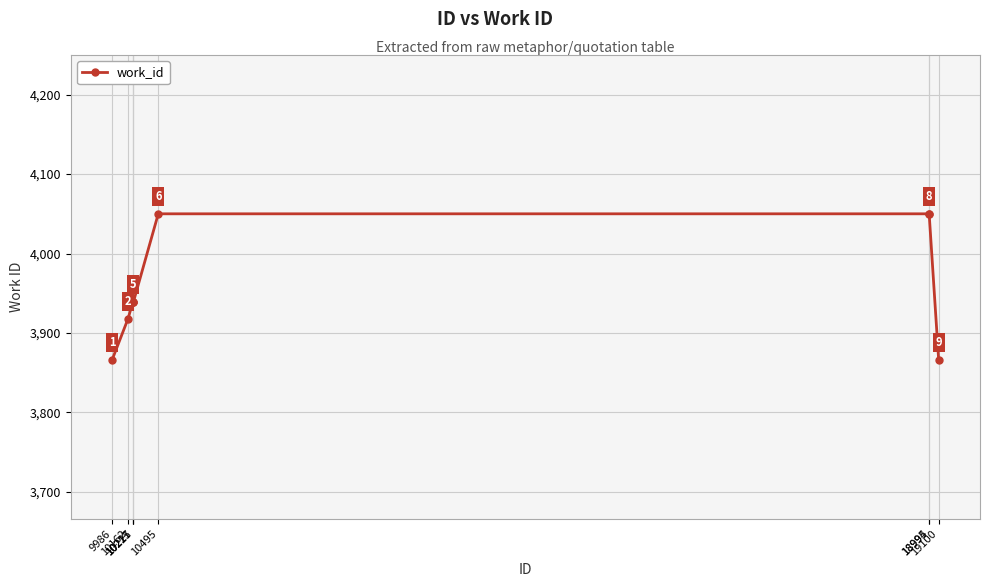

The chart shows a value of 4050 at 10495. True or false?

True